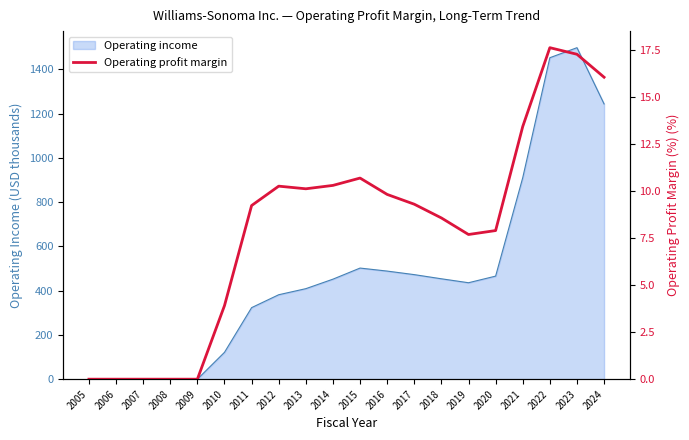

The value at 2017 is 2.3. True or false?

False